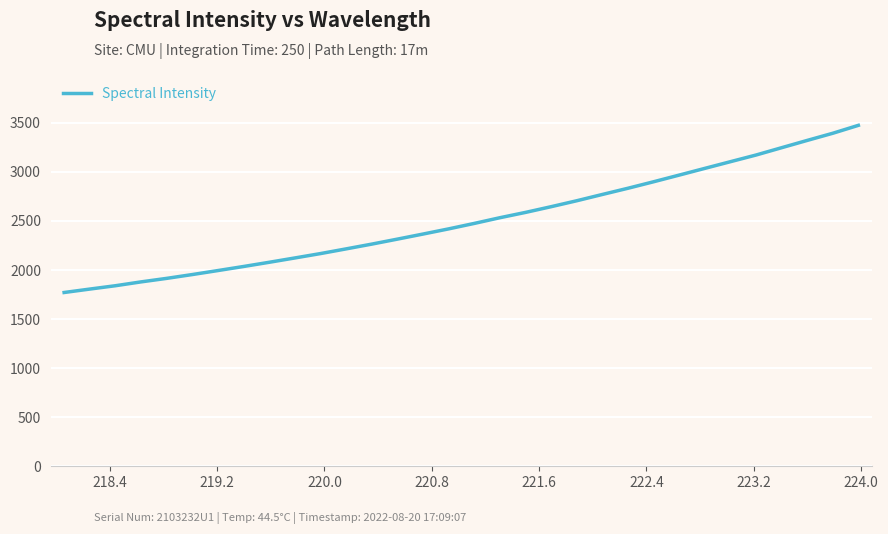

What is the difference between the maximum and minimum values?

1703.2